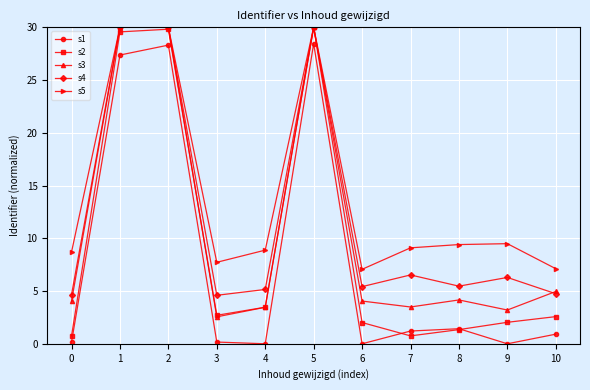

The value of s5 at 0 is 4.6. True or false?

False